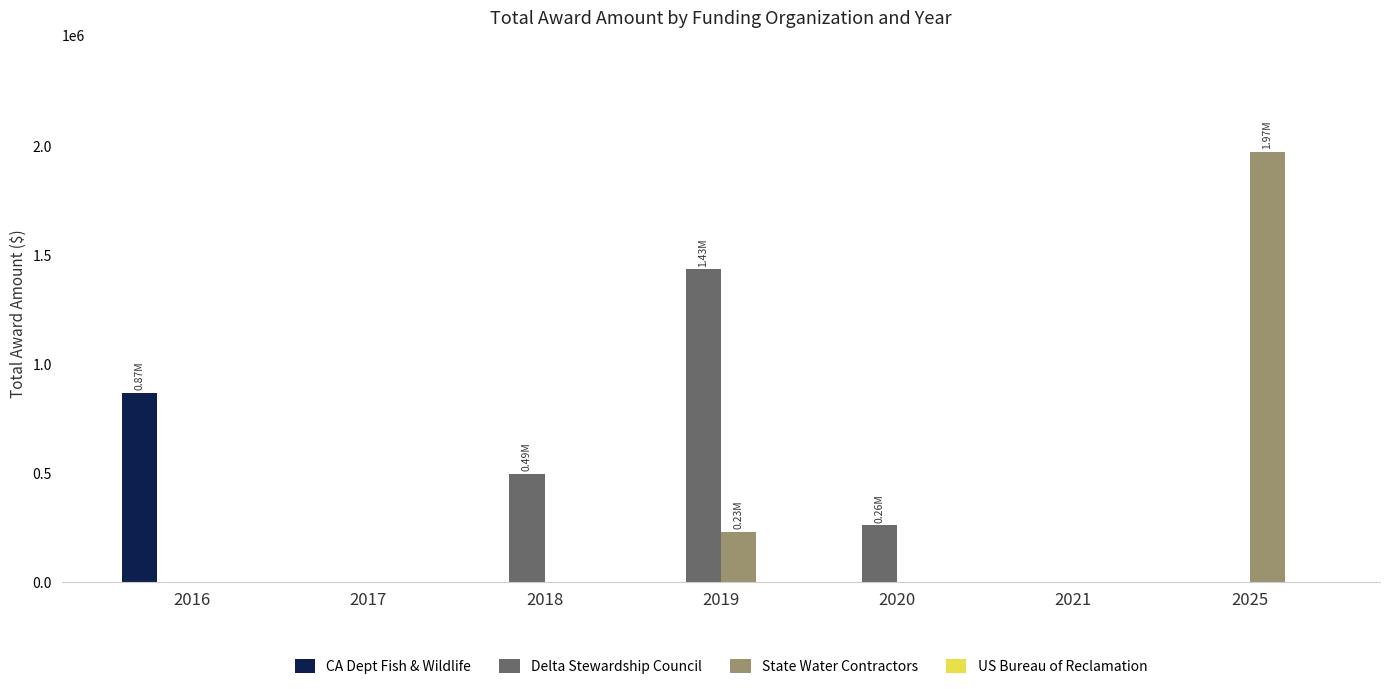

What is the sum of all CA Dept Fish & Wildlife values?

867235